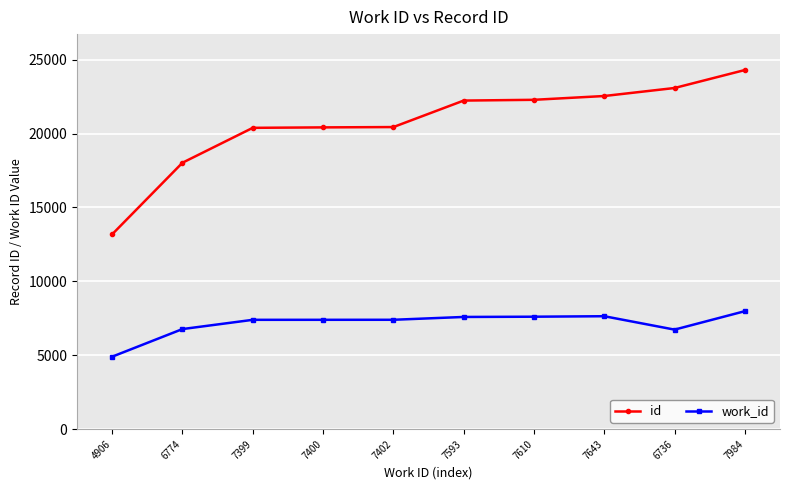

What position from the right is 7399?

8